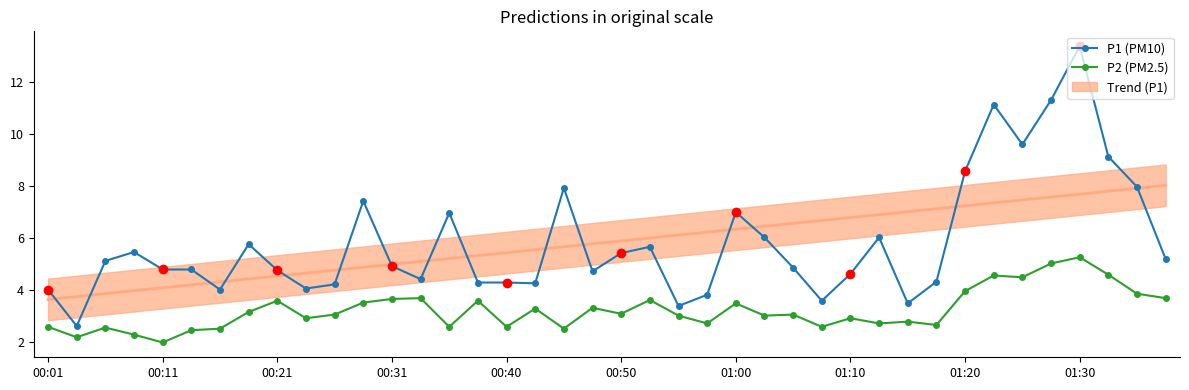

Where is P1 (PM10) nearest to the value 8?

38